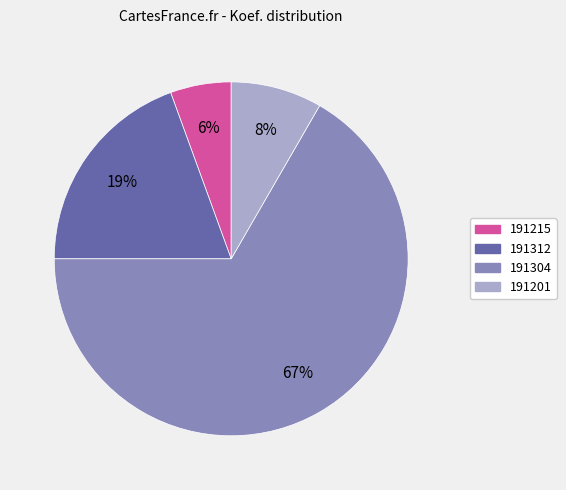

What is the ratio of the value at 191312 to the value at 191304?

0.3